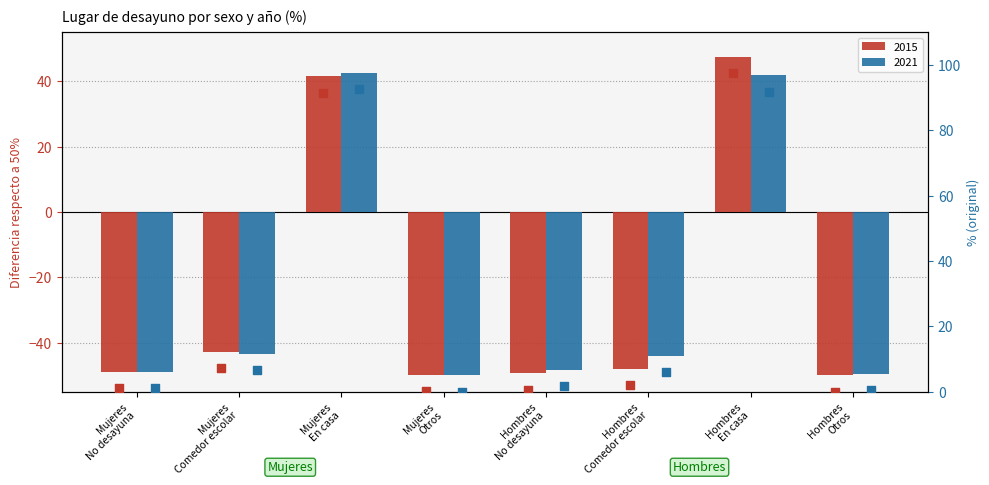

Which series has the largest total across all categories?

2021 %